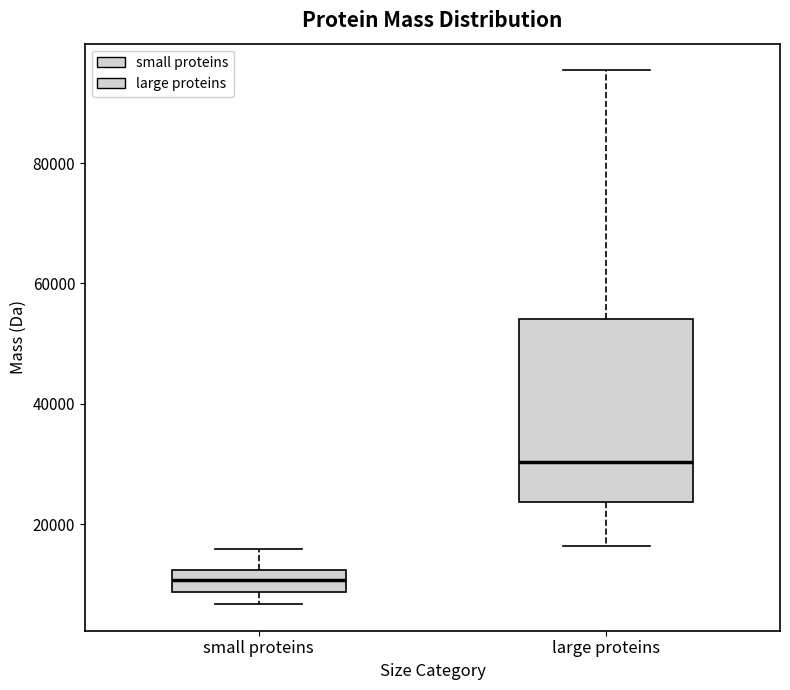

Reading left to right, read every box against the y-axis: the position of its median line, the range the box covers, and the ends of its whiskers. The values are not printed on the chart, so give them approximately, as read against the axis.

small proteins: median 10000, box 8000 to 12000, whiskers 6000 to 16000
large proteins: median 30000, box 24000 to 54000, whiskers 16000 to 96000